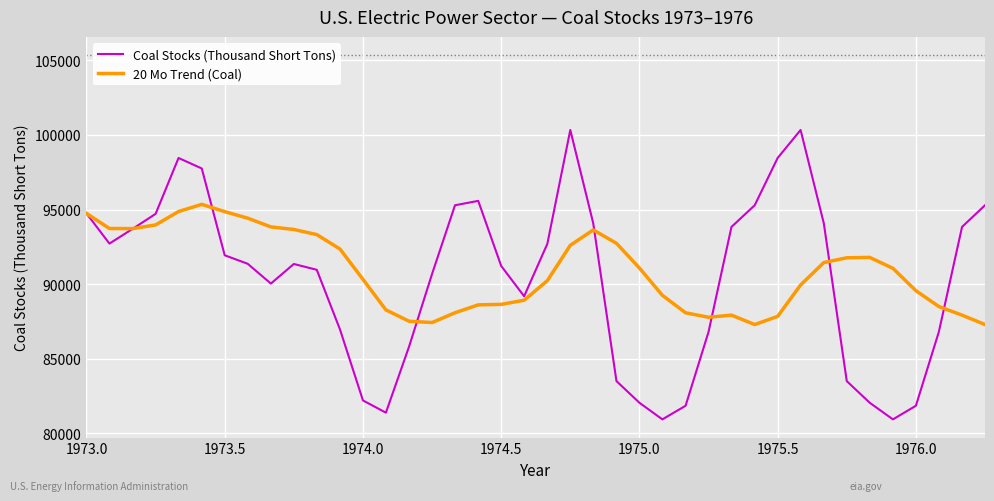

What is the highest value of the 20 Mo Trend (Coal) series?

95351.8